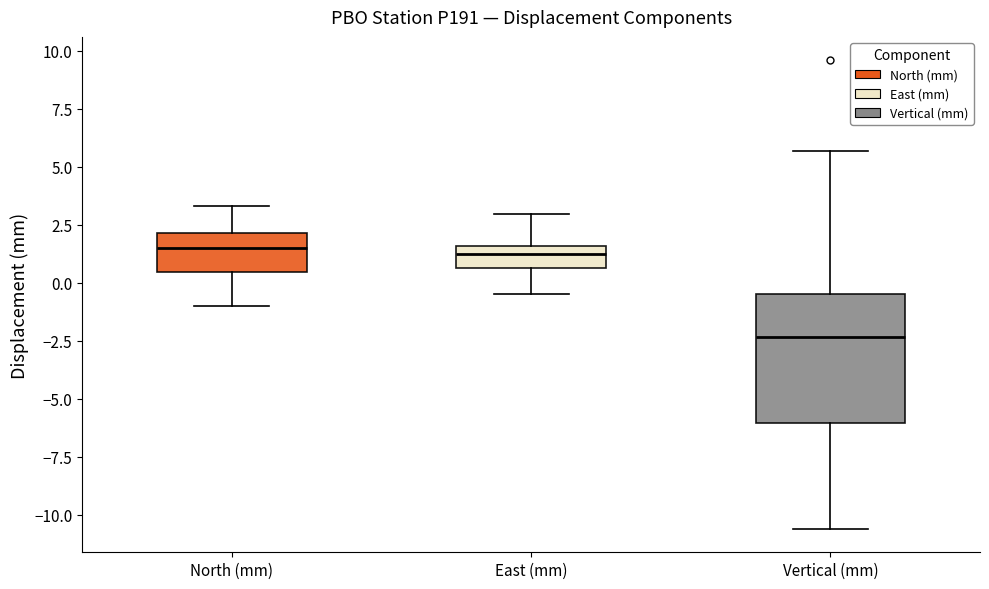

Comparing the boxes themselves (not the whiskers), which one is the tallest?

Vertical (mm)